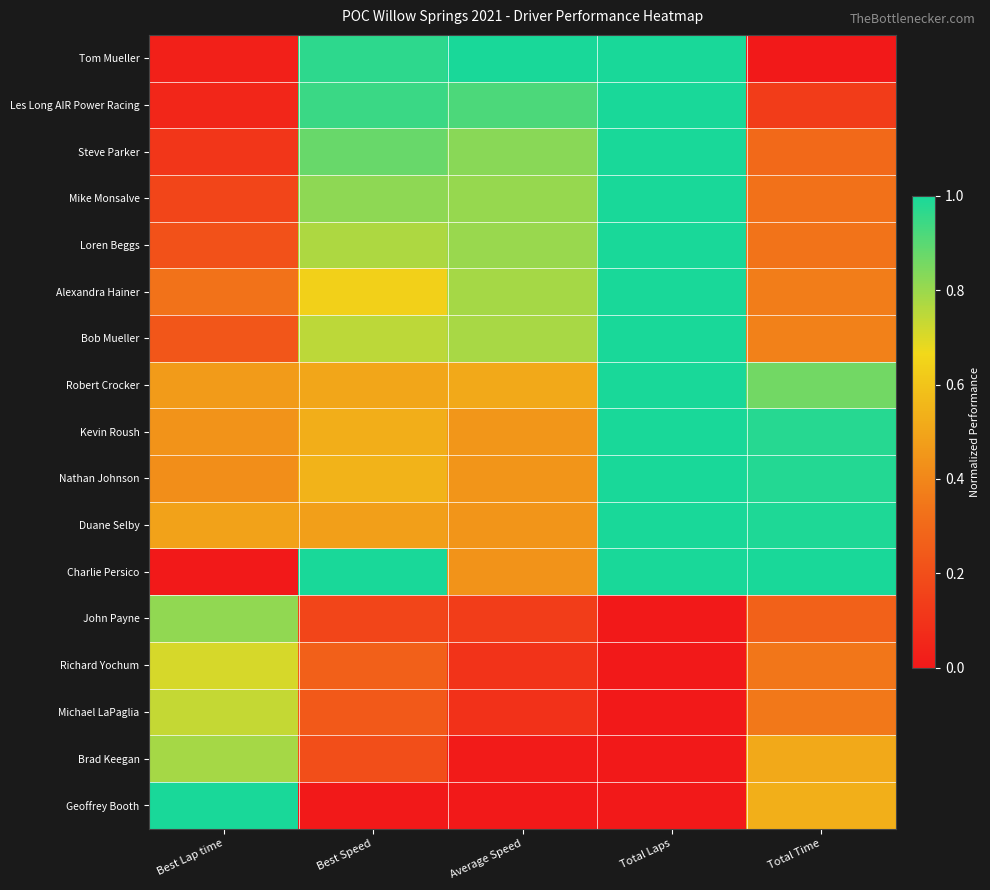

Rank the series by their maximum value, from lowest to highest.

Richard Yochum, Michael LaPaglia, Brad Keegan, John Payne, Tom Mueller, Les Long AIR Power Racing, Steve Parker, Mike Monsalve, Loren Beggs, Alexandra Hainer, Bob Mueller, Robert Crocker, Kevin Roush, Nathan Johnson, Duane Selby, Charlie Persico, Geoffrey Booth